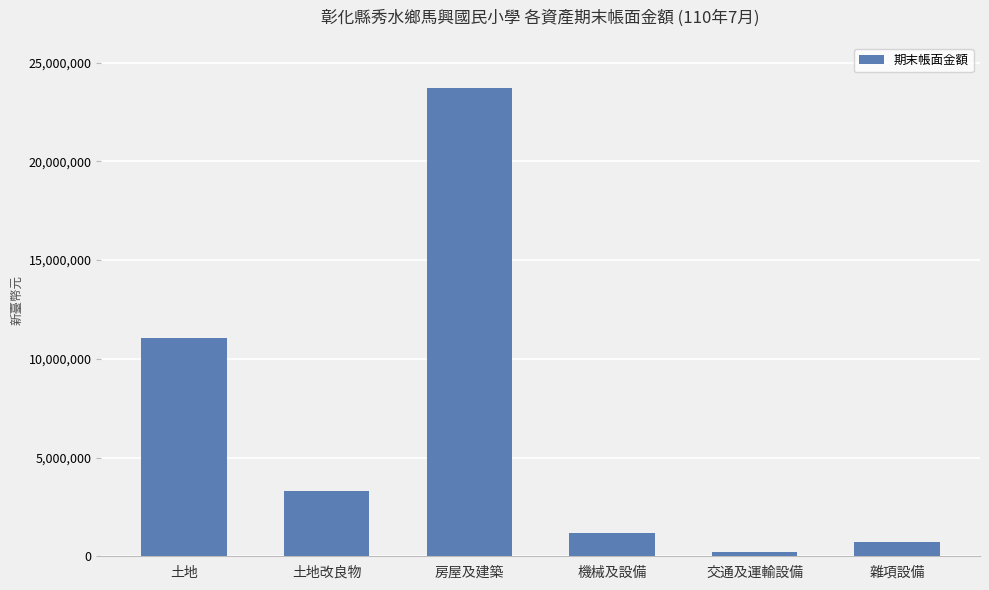

List the labels in order of value, largest first.

房屋及建築, 土地, 土地改良物, 機械及設備, 雜項設備, 交通及運輸設備